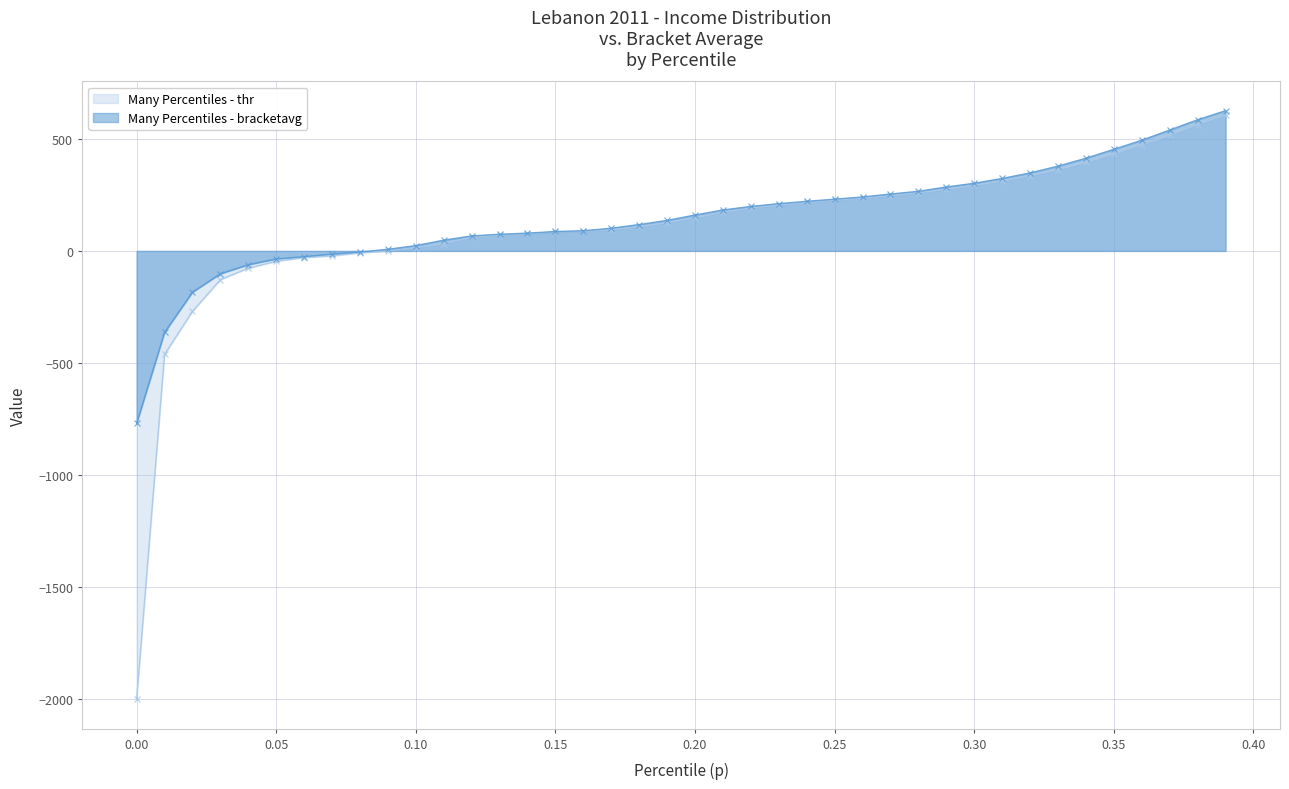

What is the greatest value displayed?

625.6